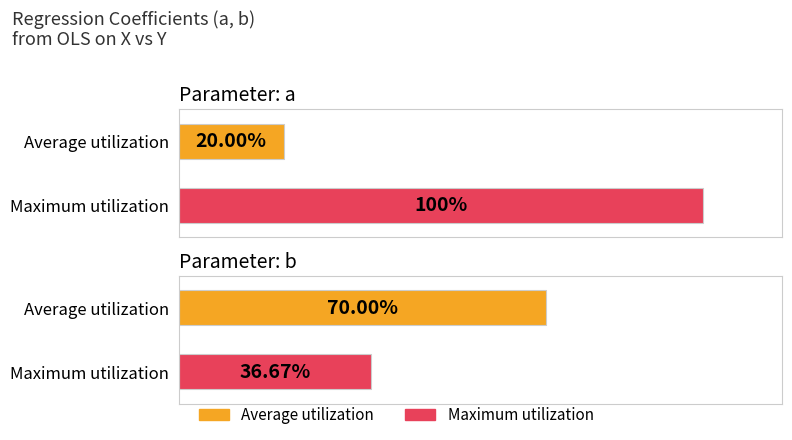

What is the difference between the Average utilization values at b and a?

0.5